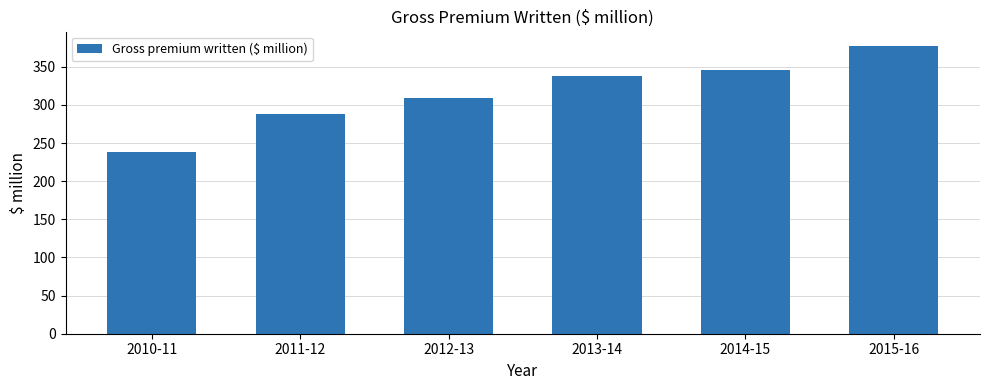

Reading left to right, extract all data points from this chart.

238.6	288.1	309.5	337.8	346.0	377.4